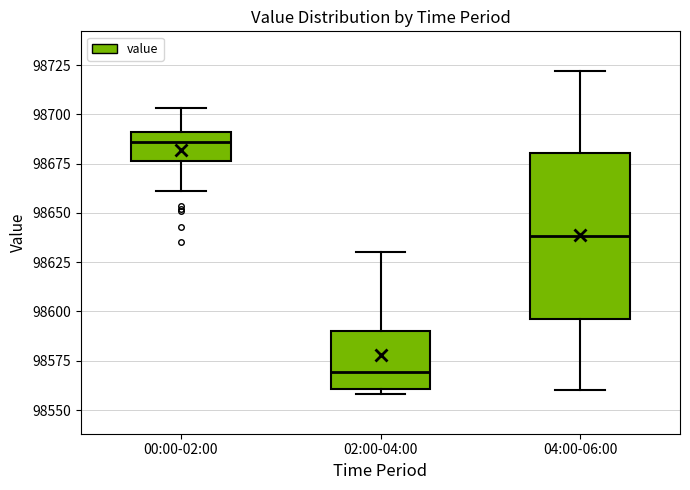

Where is the upper edge of the box for 00:00-02:00 on the y-axis? The values are not printed on the chart, so give them approximately, as read against the axis.

98690